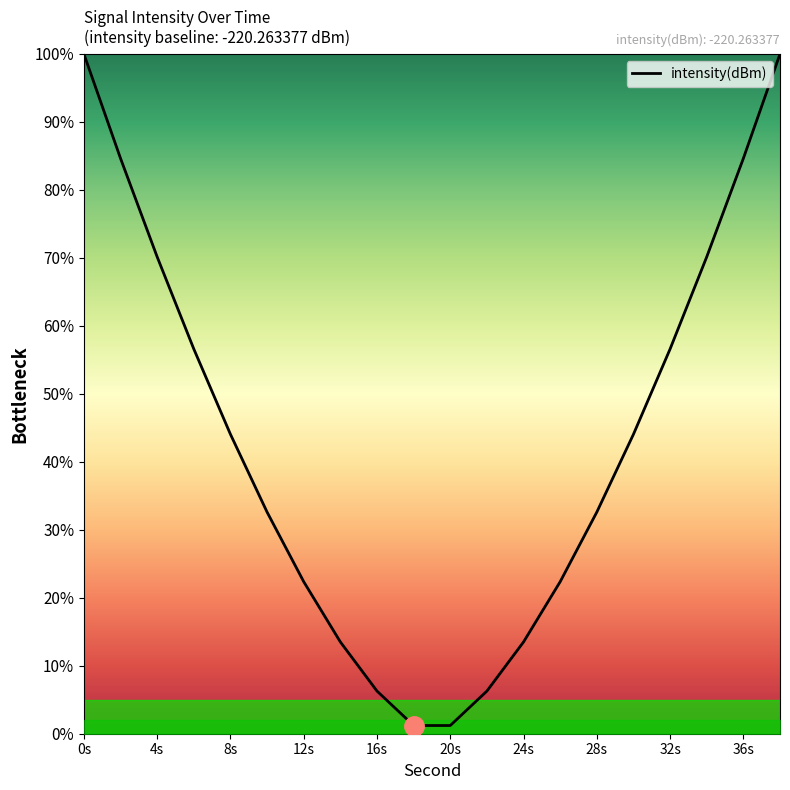

What is the difference between the maximum and minimum values?

98.8